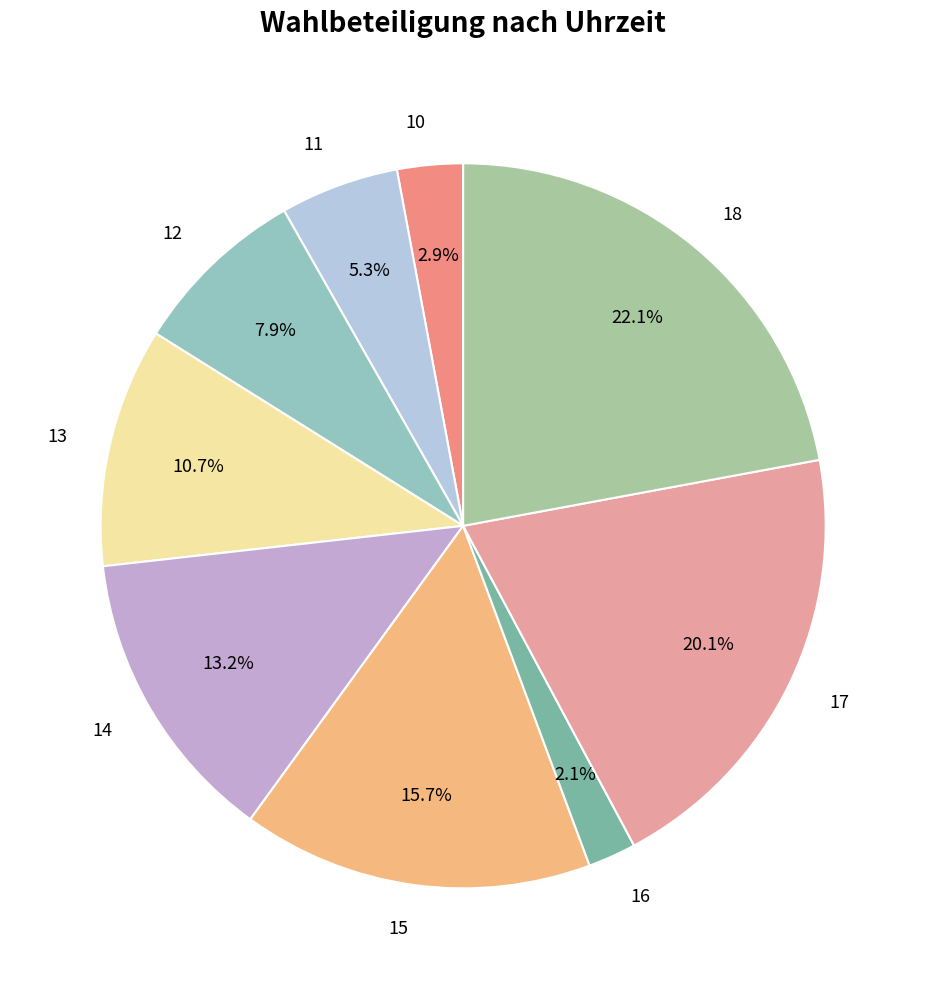

Between 17 and 11, which is larger?

17